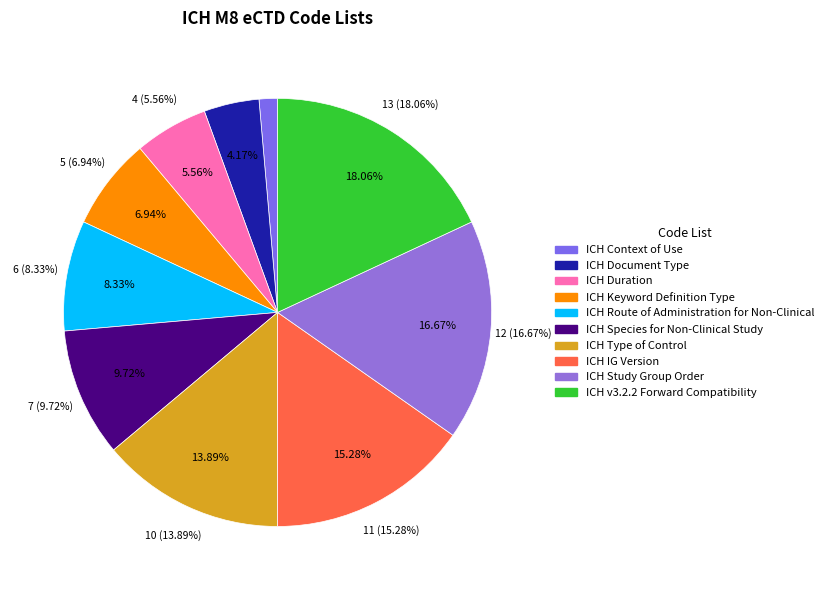

Which slice is the largest?

ICH v3.2.2 Forward Compatibility